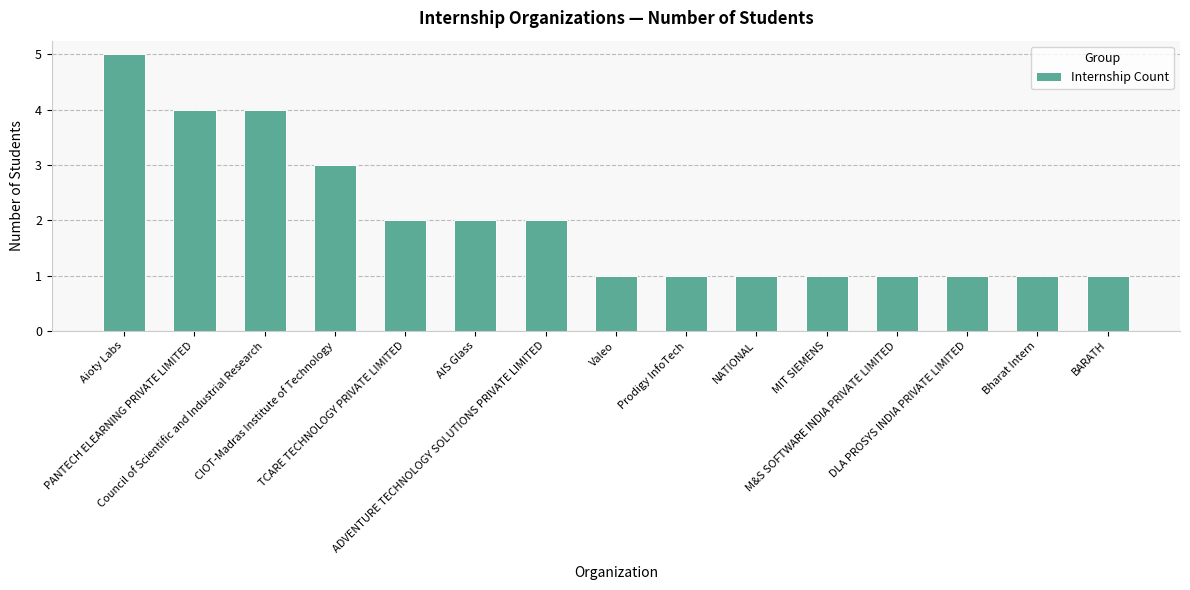

Reading left to right, transcribe all the data shown in this chart.

5	4	4	3	2	2	2	1	1	1	1	1	1	1	1